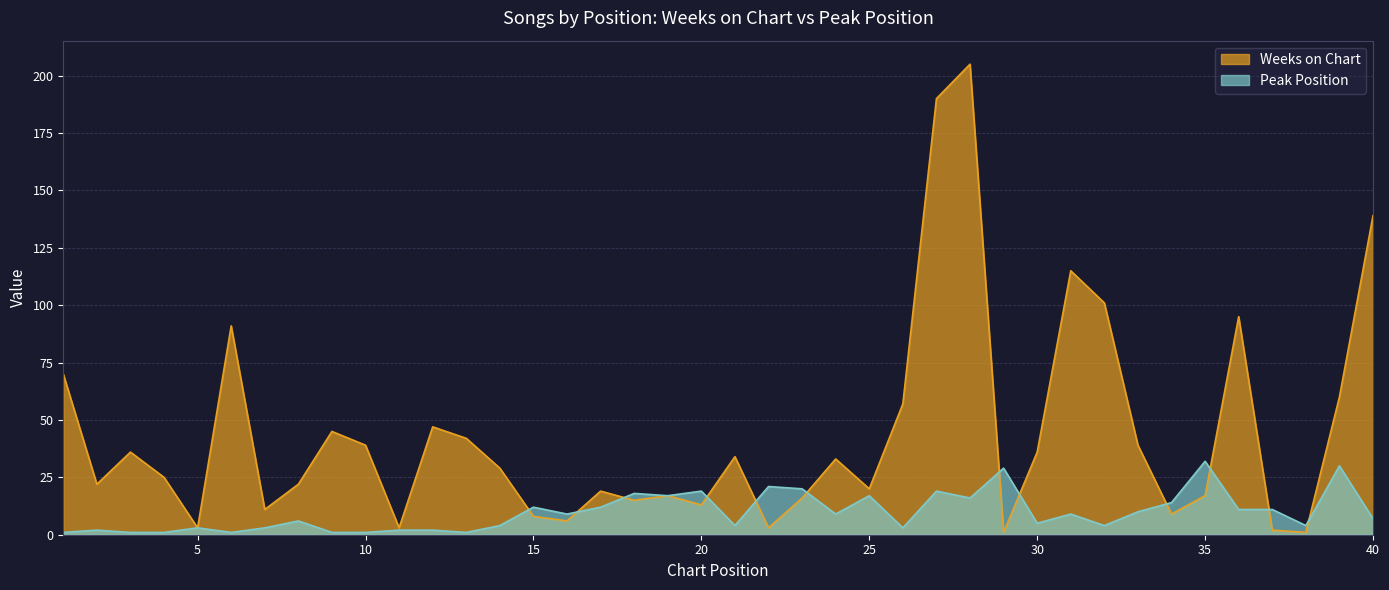

Where does the Peak Position series first go above 9?

15